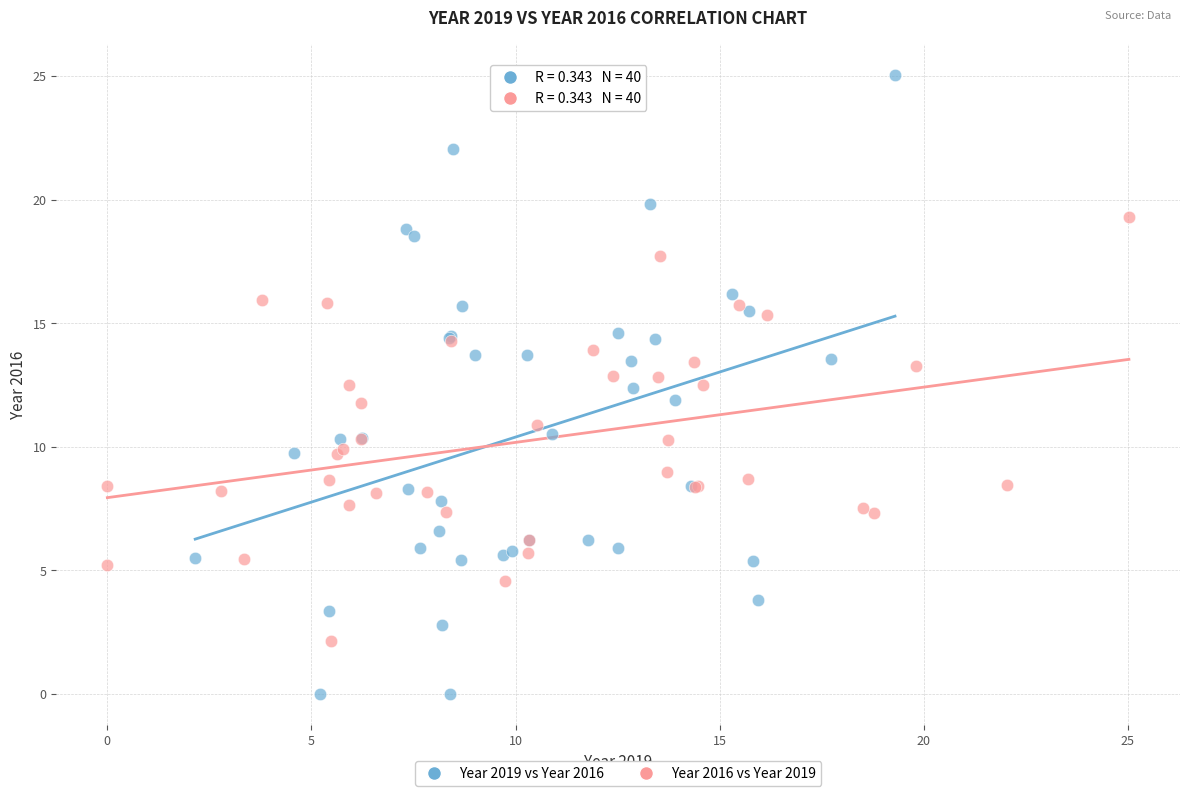

Which series contains the lowest Y value?

Year 2019 vs Year 2016